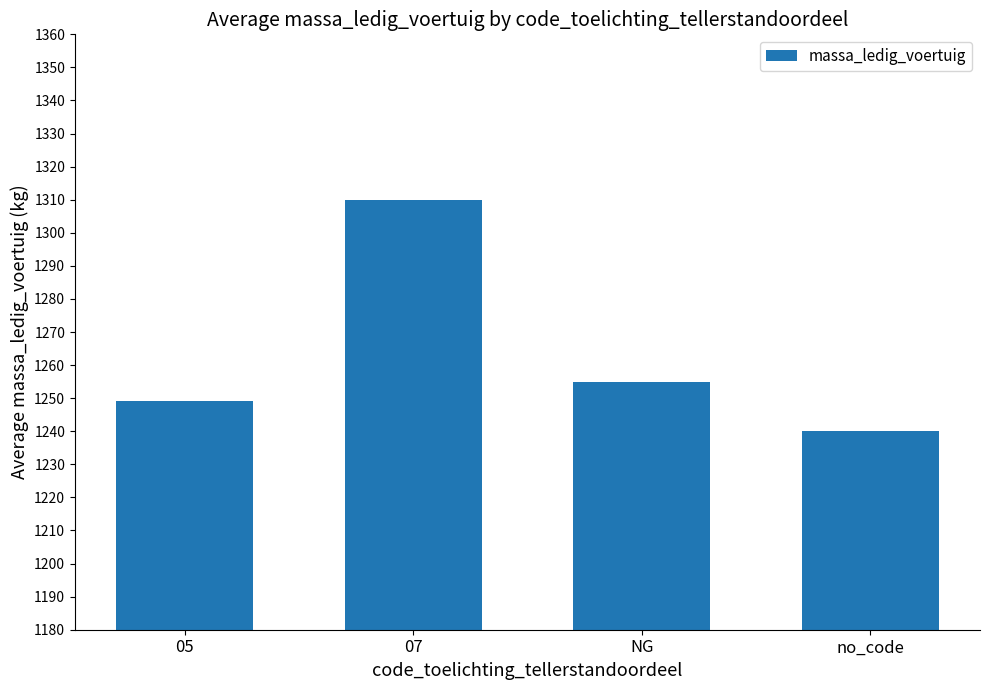

Rank the categories by value from highest to lowest.

07, NG, 05, no_code